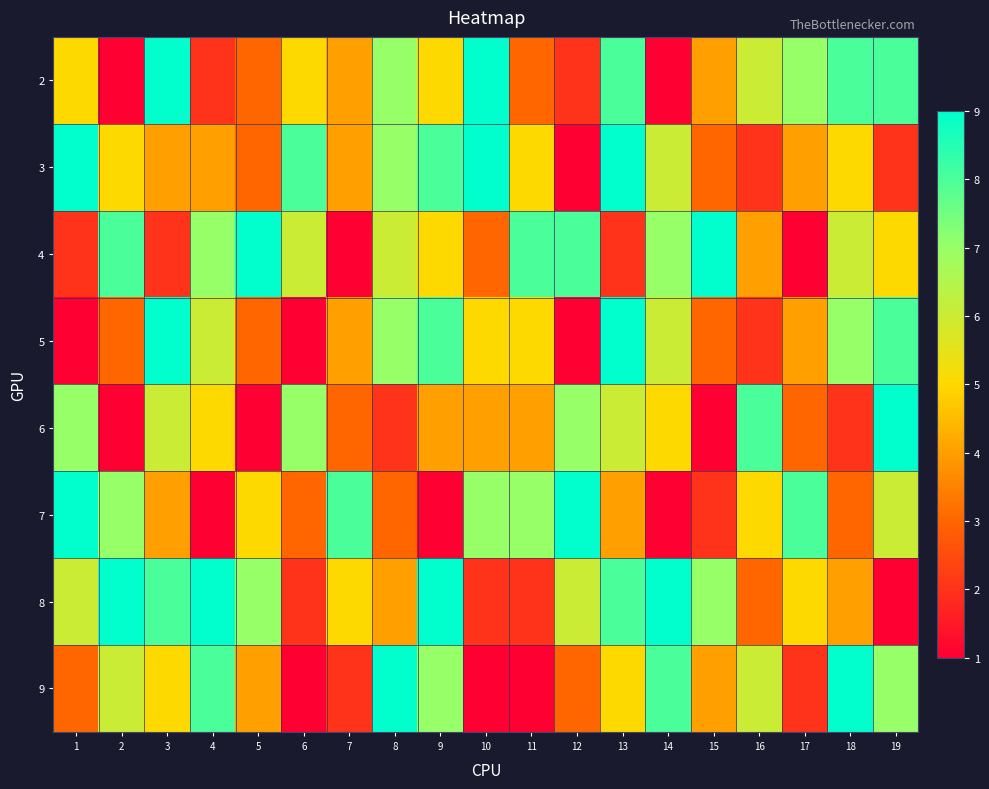

At which category is the sum across all series the highest?

13